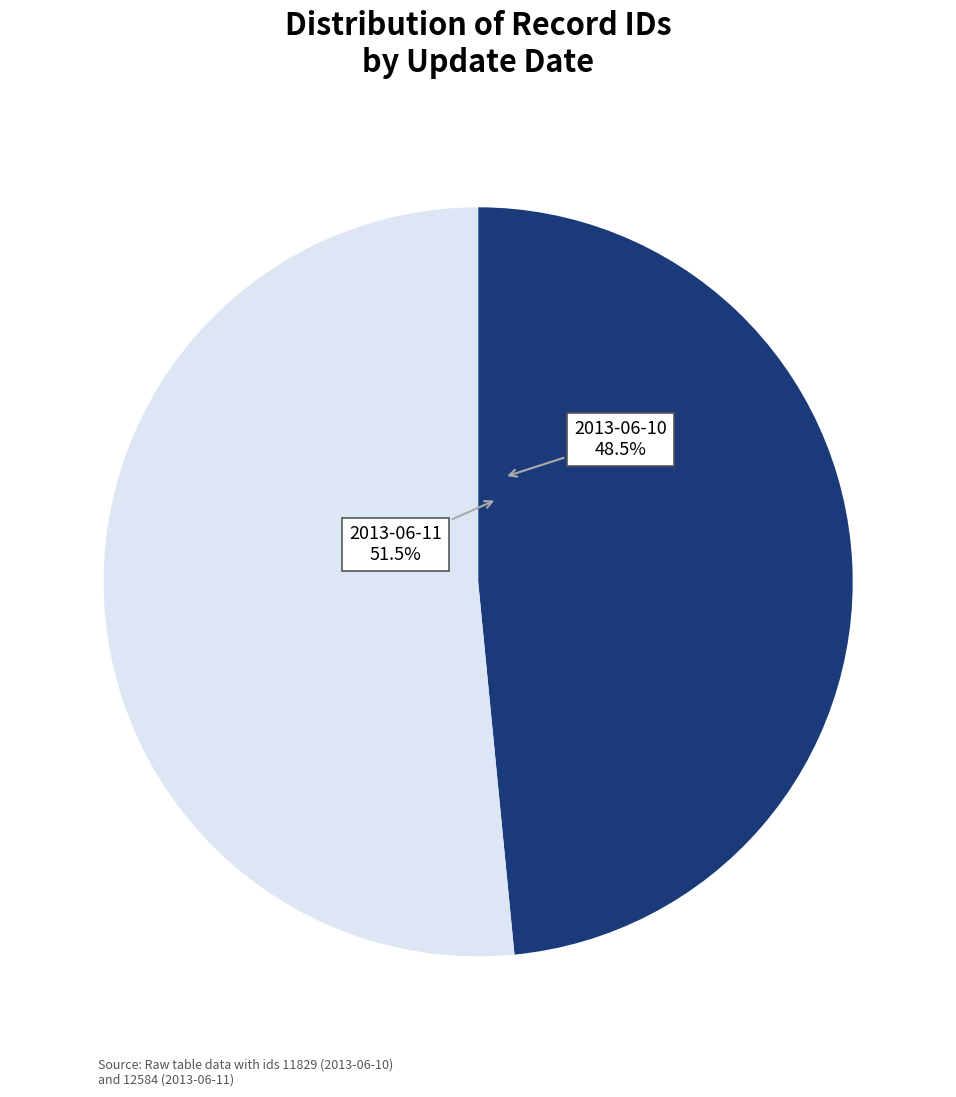

Which slice is the smallest?

2013-06-10